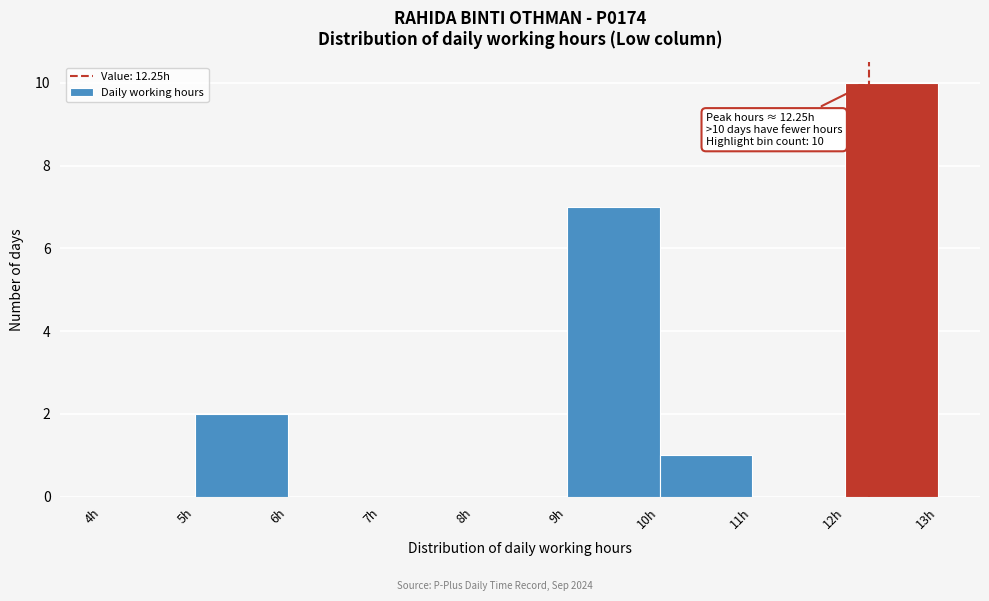

Over which range of the x-axis is the bar tallest?

12 to 13